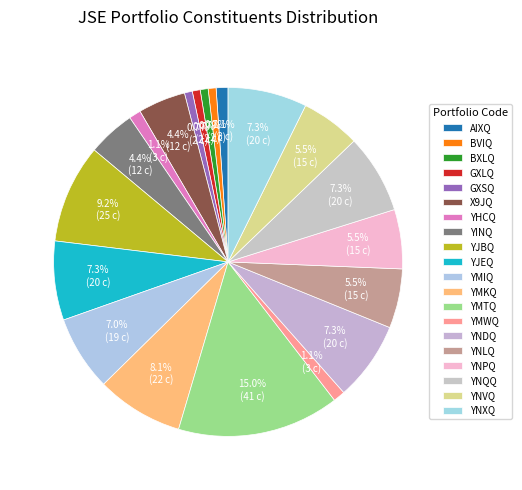

How many slices are in this pie chart?

20